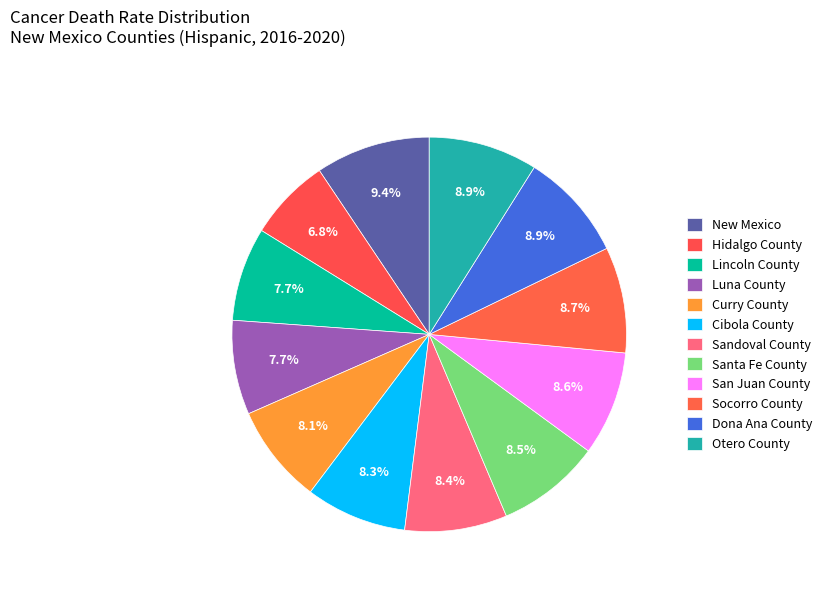

To the nearest percent, what portion does Otero County represent?

9%